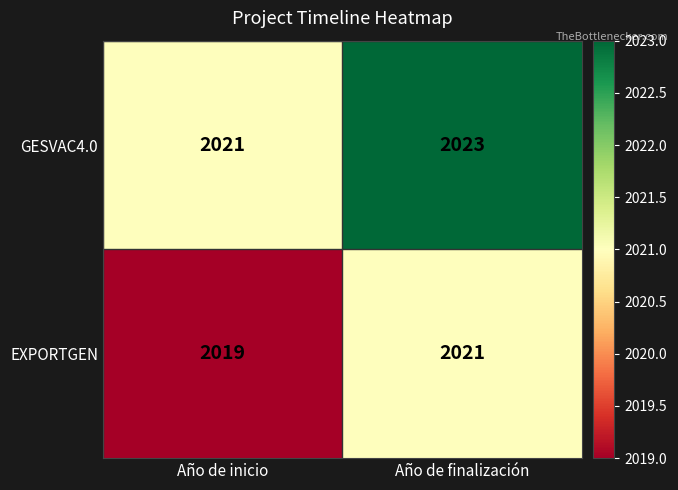

What is the total value across all series at Año de inicio?

4040